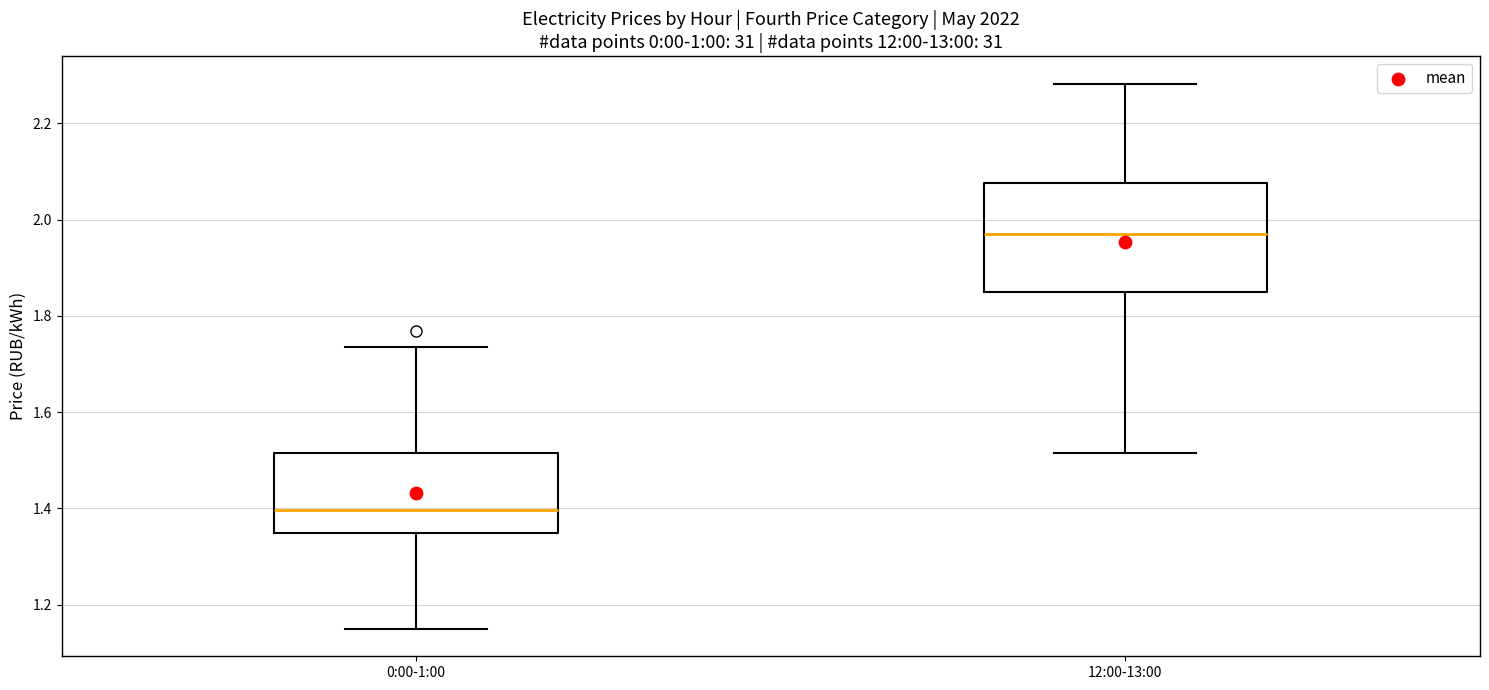

Reading left to right, transcribe this box plot: for each box, give where its median line is, the range the box spans, and where its two whiskers end, as read against the y-axis. The values are not printed on the chart, so give them approximately, as read against the axis.

0:00-1:00: median 1.40, box 1.34 to 1.52, whiskers 1.14 to 1.74
12:00-13:00: median 1.98, box 1.86 to 2.08, whiskers 1.52 to 2.28